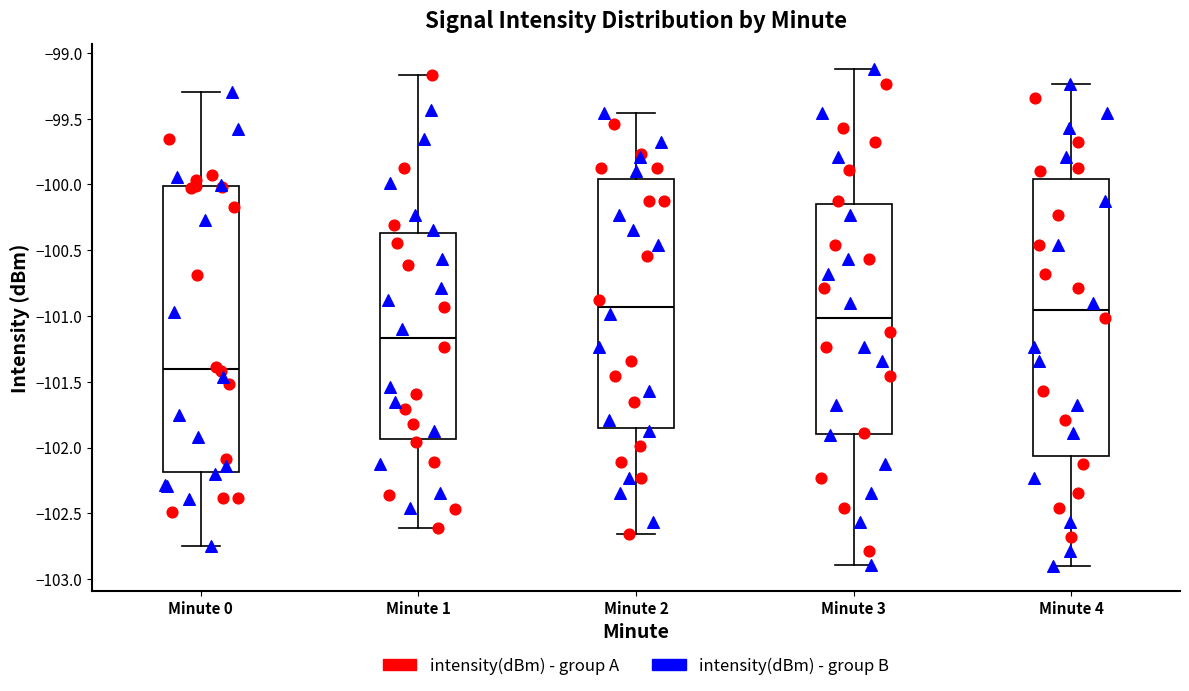

Where is the upper edge of the box for Minute 3 on the y-axis? The values are not printed on the chart, so give them approximately, as read against the axis.

-100.15